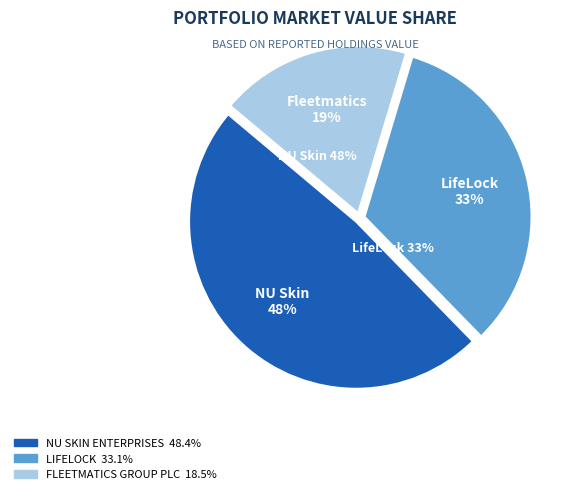

Count the number of slices in the pie.

3